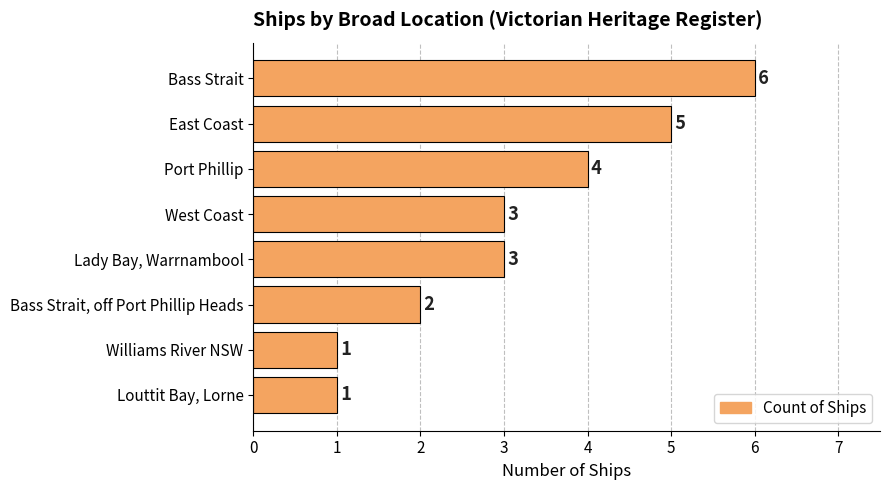

The chart shows a value of 3 at Bass Strait, off Port Phillip Heads. True or false?

False